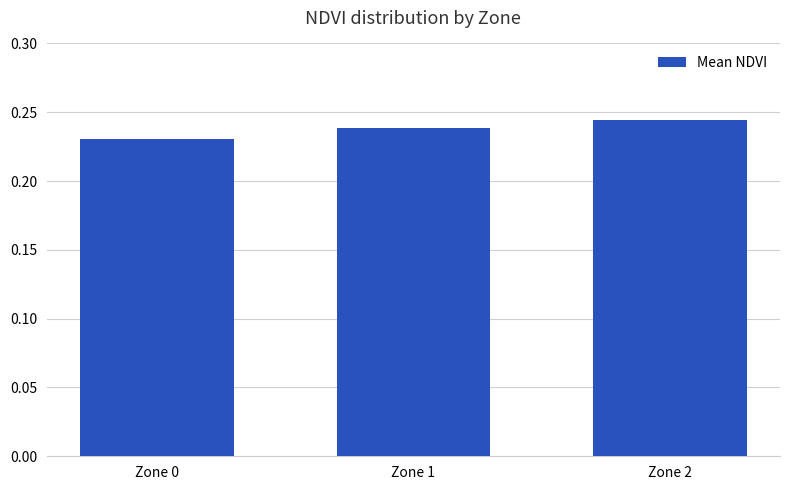

Between Zone 0 and Zone 1, which is larger?

Zone 1